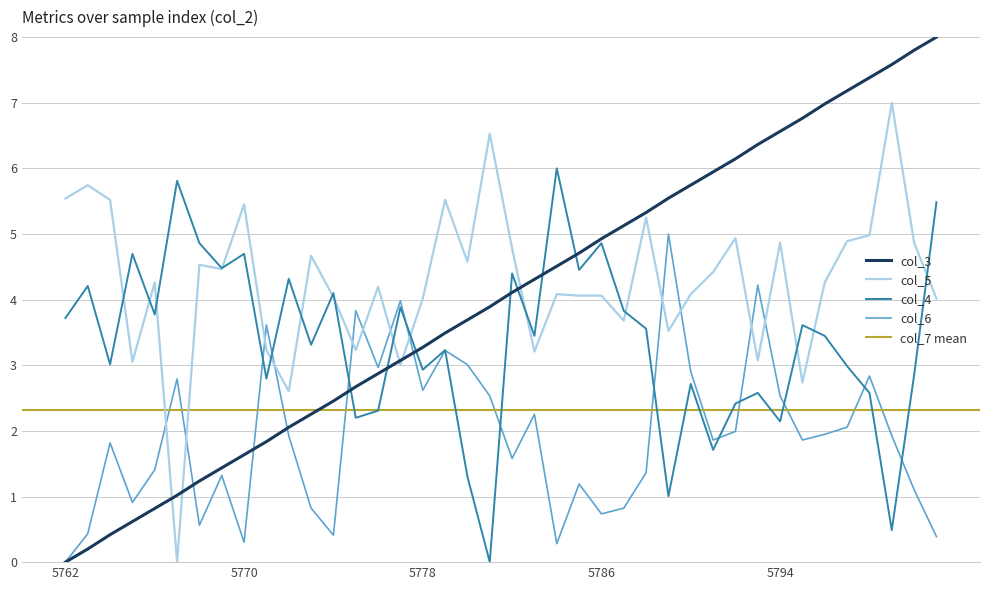

Which series has the largest range (max minus min)?

col_3